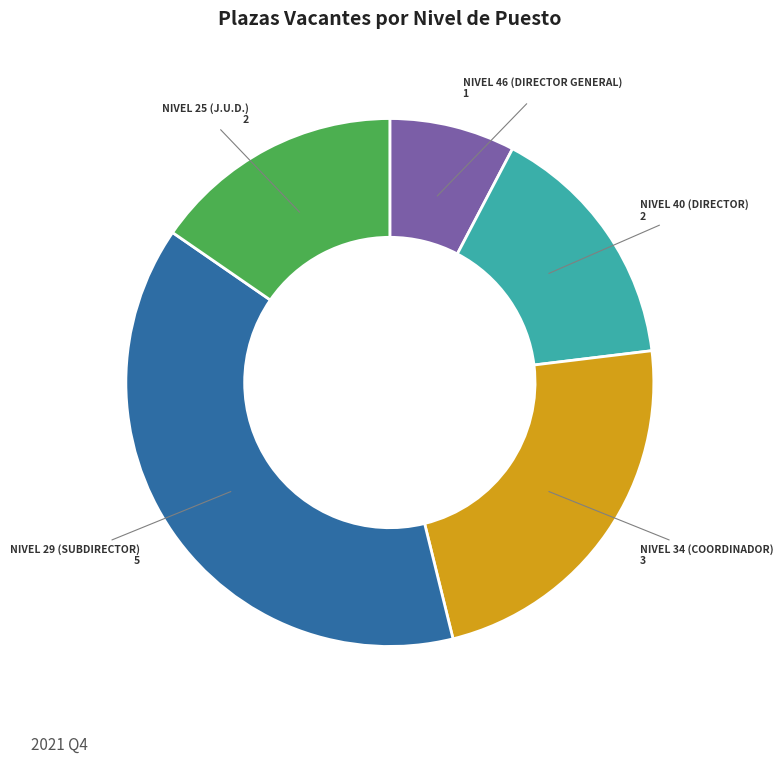

Does any single category account for the majority?

No